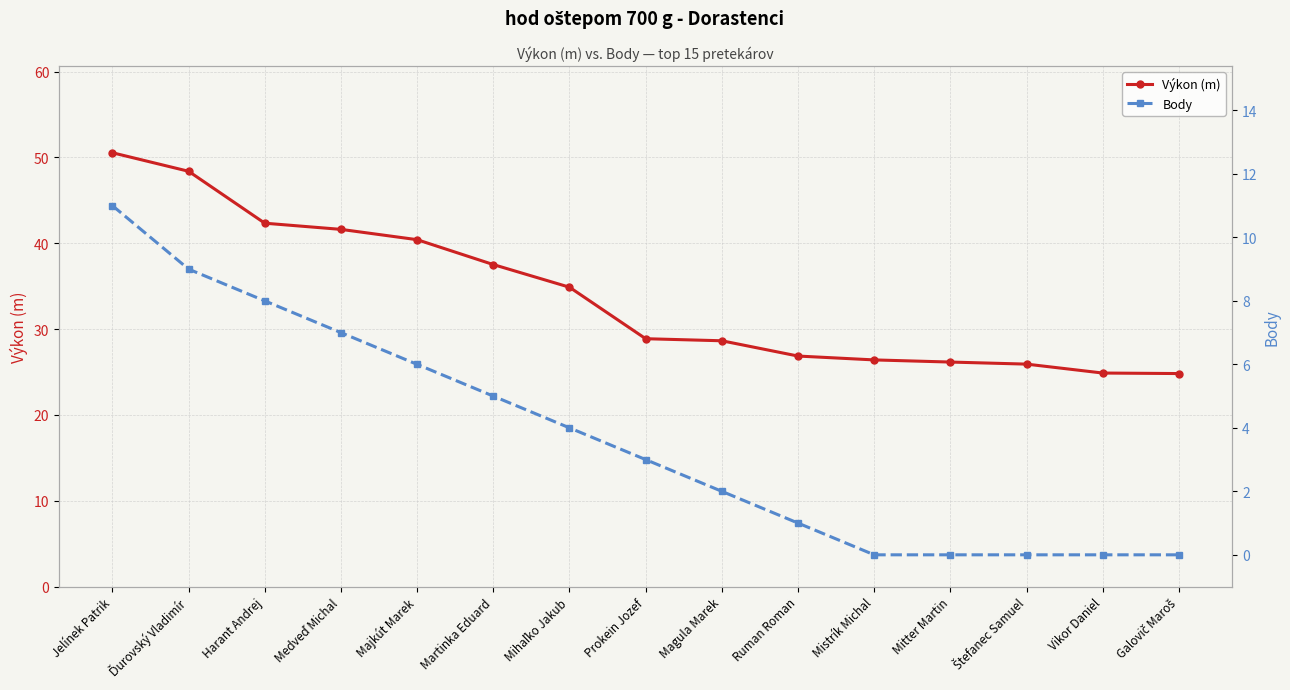

Reading left to right, transcribe all the data shown in this chart.

Výkon (m): Jelínek Patrik=50.5	Ďurovský Vladimír=48.4	Harant Andrej=42.3	Medveď Michal=41.6	Majkút Marek=40.4	Martinka Eduard=37.5	Mihaľko Jakub=34.9	Prokein Jozef=28.9	Magula Marek=28.6	Ruman Roman=26.9	Mistrík Michal=26.4	Mitter Martin=26.2	Štefanec Samuel=25.9	Vikor Daniel=24.9	Galovič Maroš=24.8
Body: Jelínek Patrik=11.0	Ďurovský Vladimír=9.0	Harant Andrej=8.0	Medveď Michal=7.0	Majkút Marek=6.0	Martinka Eduard=5.0	Mihaľko Jakub=4.0	Prokein Jozef=3.0	Magula Marek=2.0	Ruman Roman=1.0	Mistrík Michal=0.0	Mitter Martin=0.0	Štefanec Samuel=0.0	Vikor Daniel=0.0	Galovič Maroš=0.0